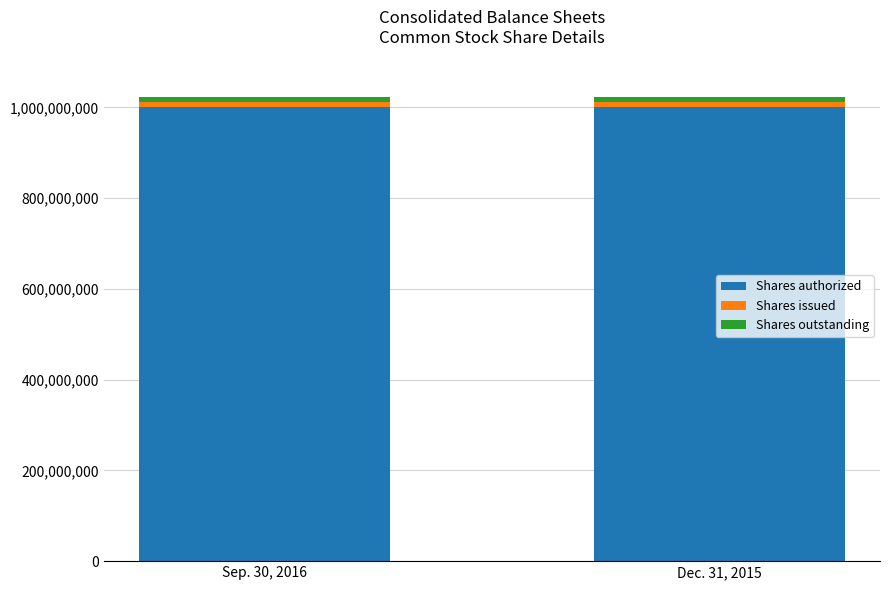

What is the sum of all Shares authorized values?

2000000000